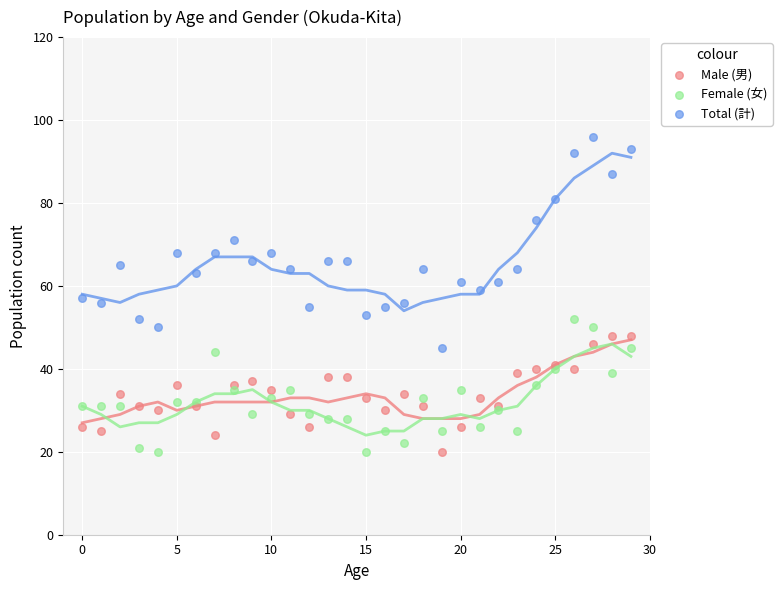

Which series contains the highest Y value?

Total (計)